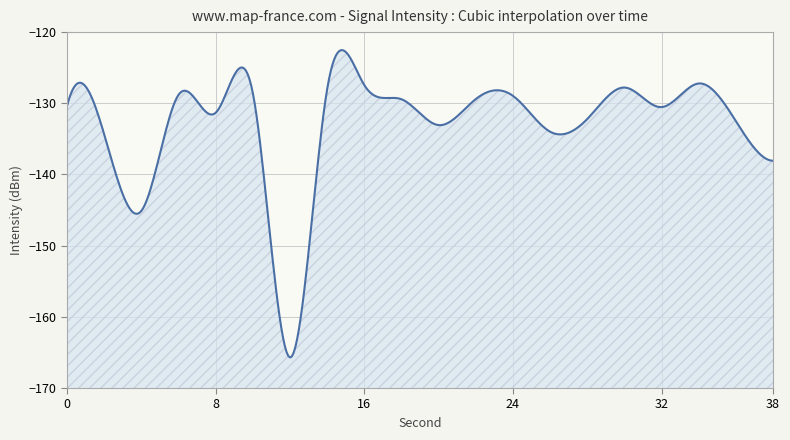

Where is the data nearest to the value -146?

4